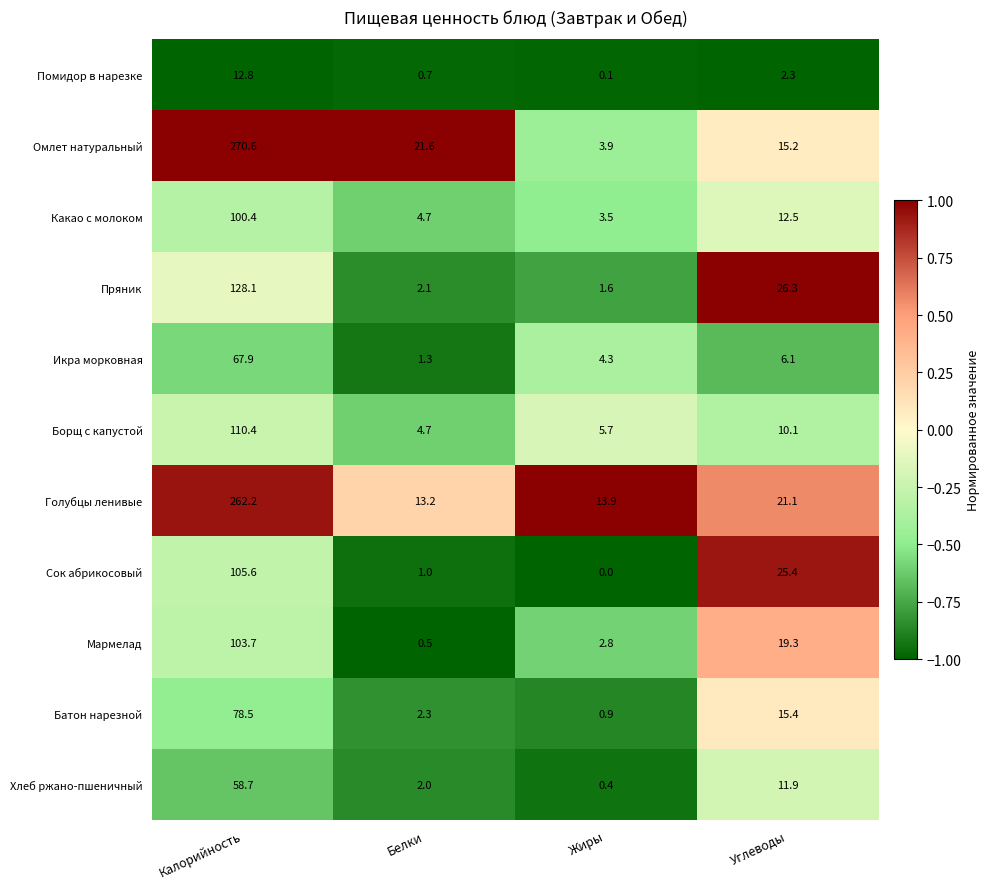

What is the total value across all series at Белки?

54.1